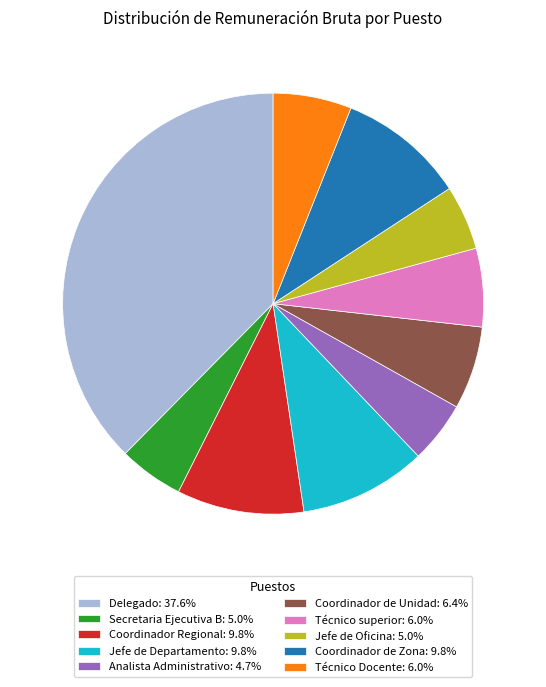

Is the sum of Técnico Docente: 6.0% and Delegado: 37.6% greater than half?

No